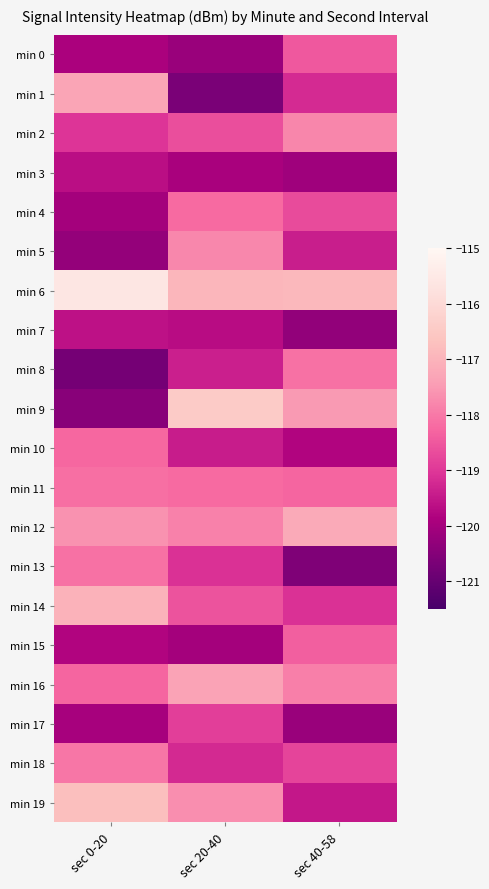

What is the greatest value displayed?

-115.6